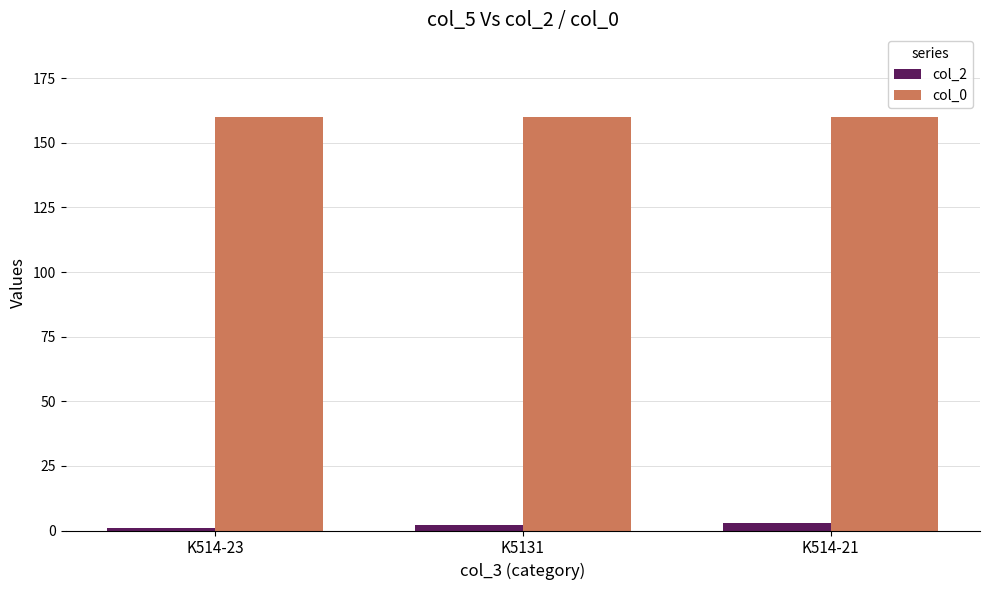

What is the label of the 2nd bar from the right?

K5131